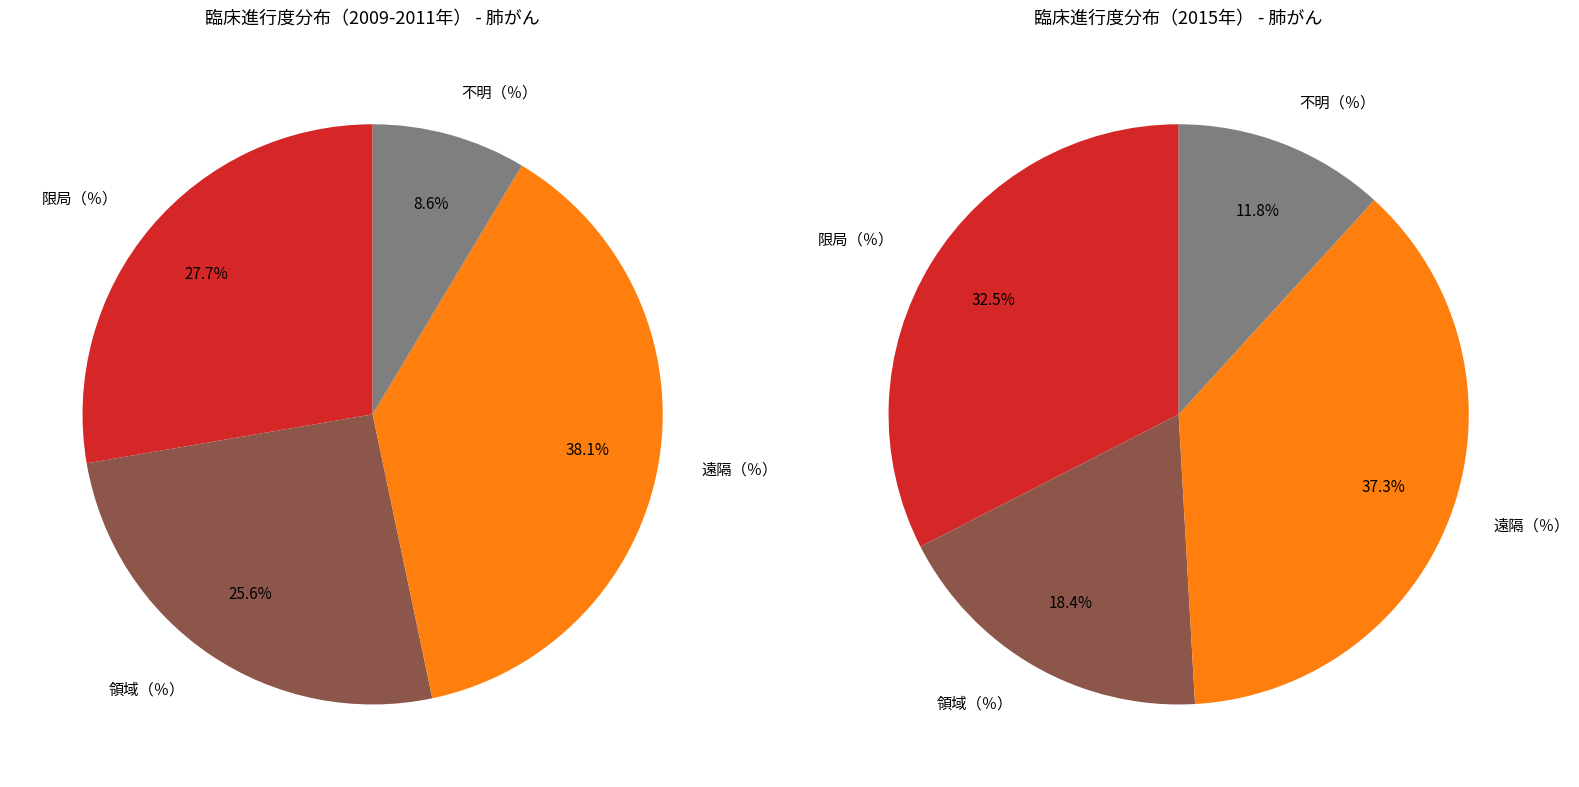

Which slice is the smallest?

不明（％）